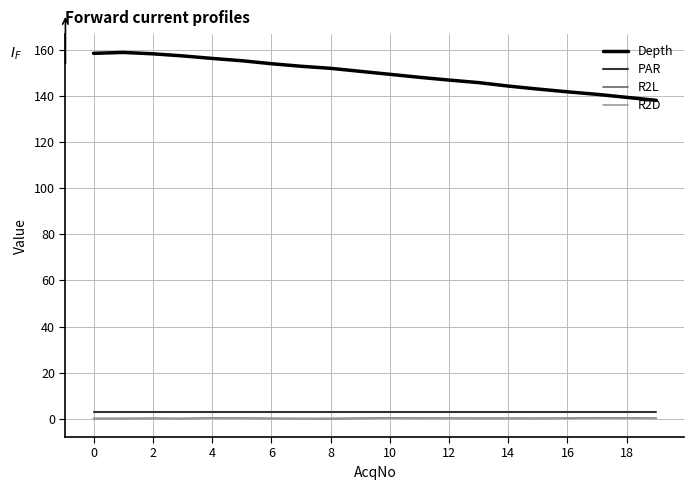

Which series has the largest total across all categories?

Depth